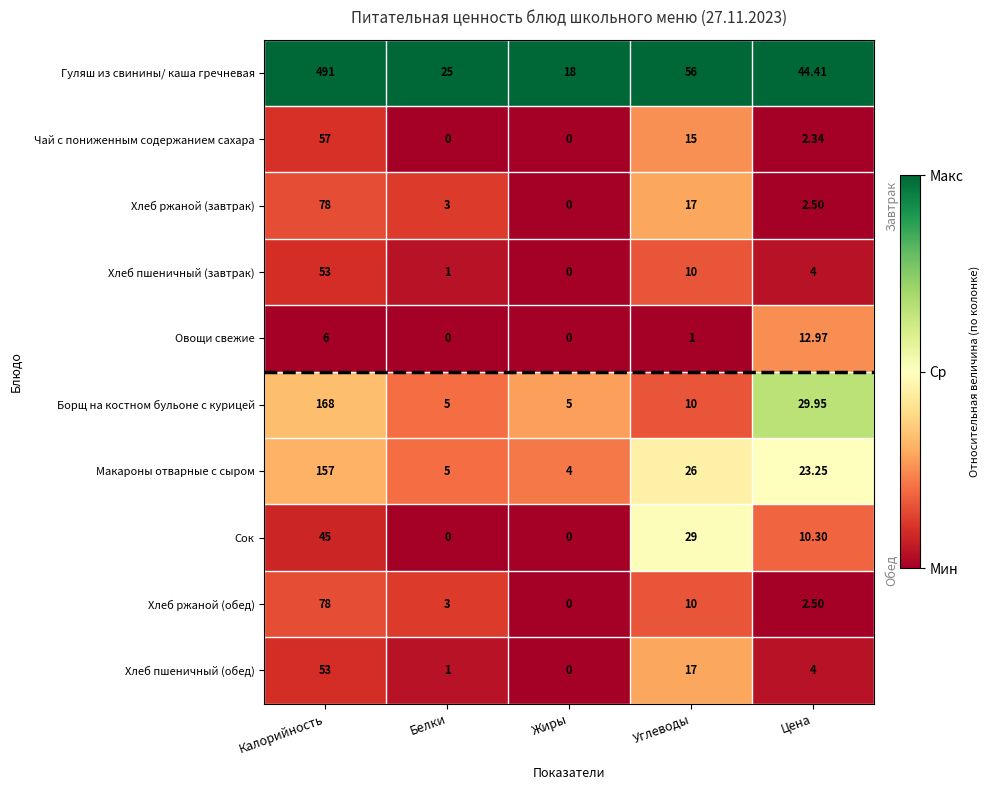

At which label does Овощи свежие first exceed 1?

Калорийность